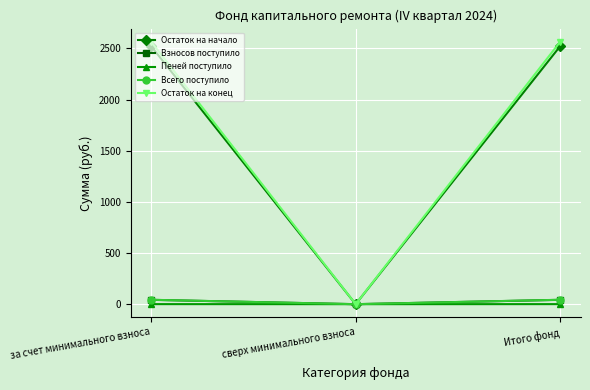

What is the highest value of the Остаток на конец series?

2564.7